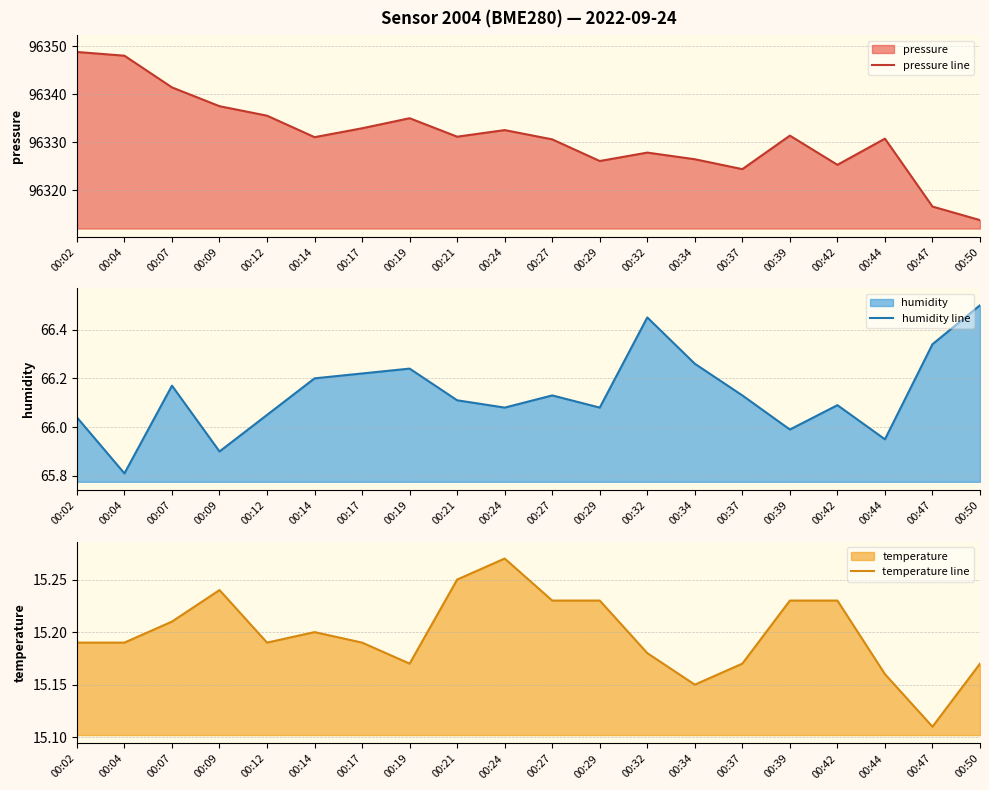

True or false: pressure line and temperature line intersect in this chart.

False